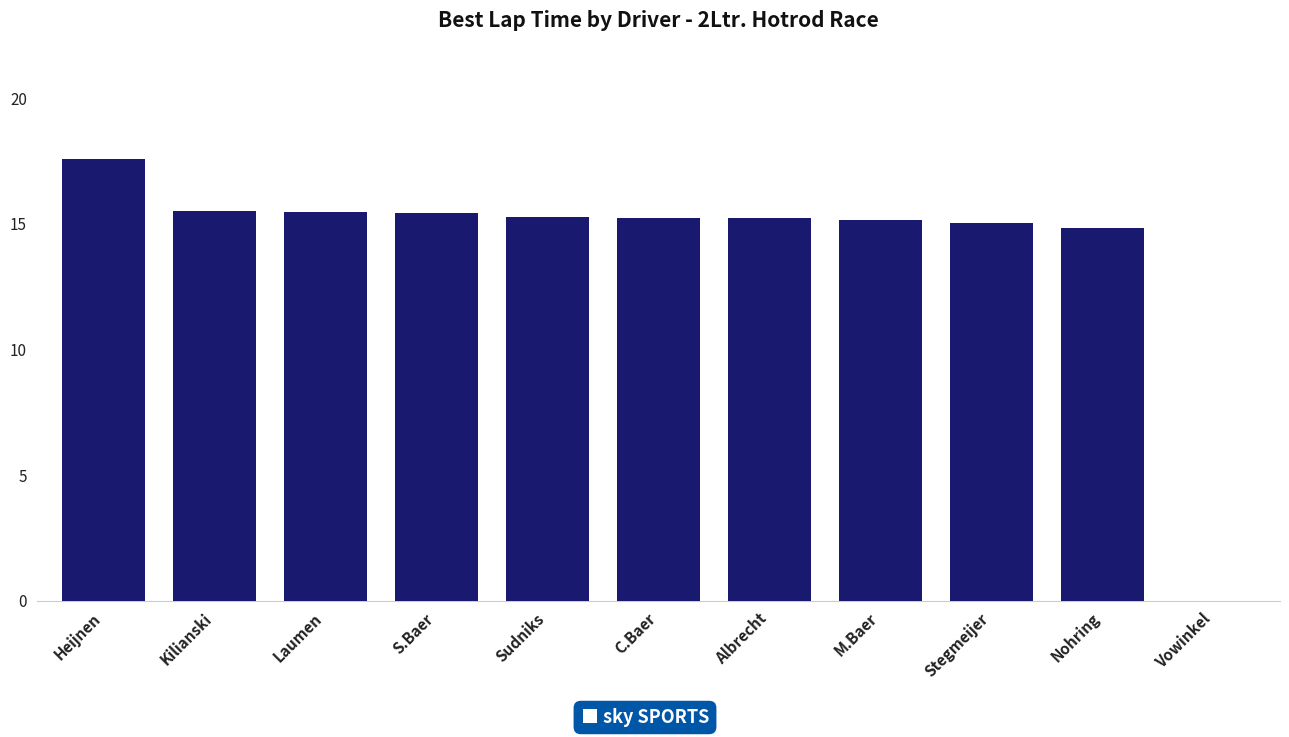

What is the sum of all values?

154.7